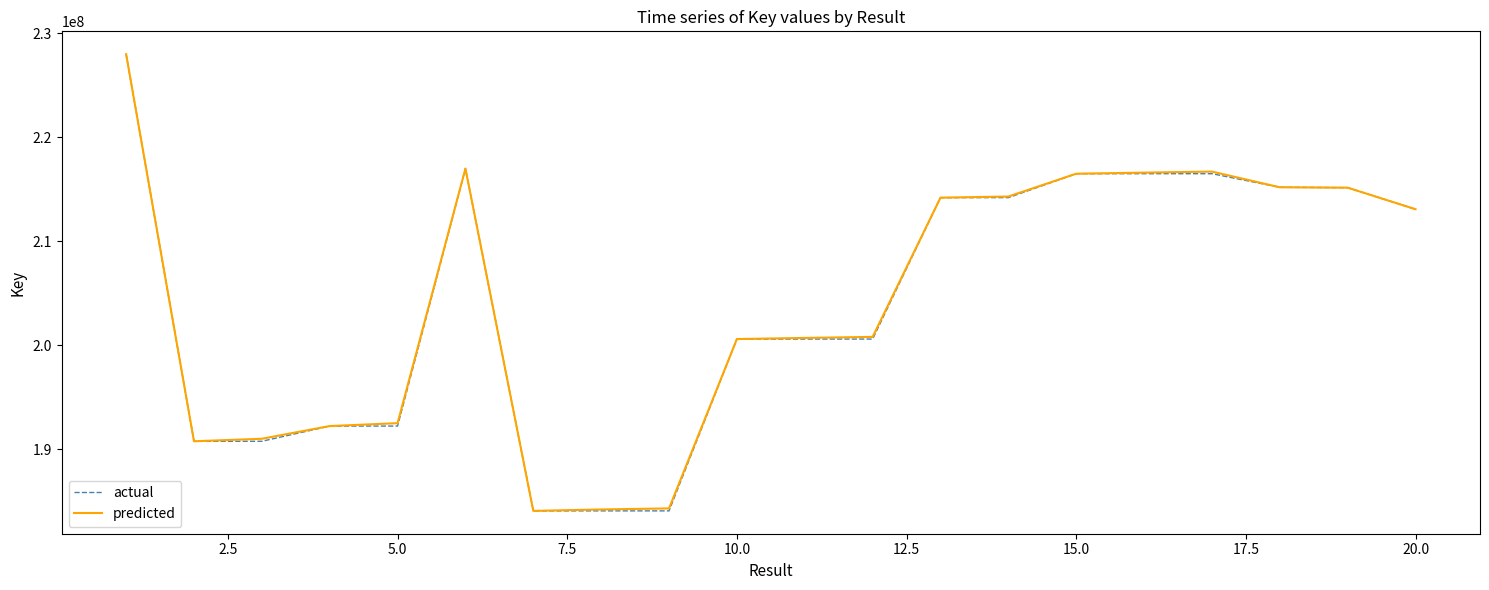

What is the maximum value shown in the chart?

227995711